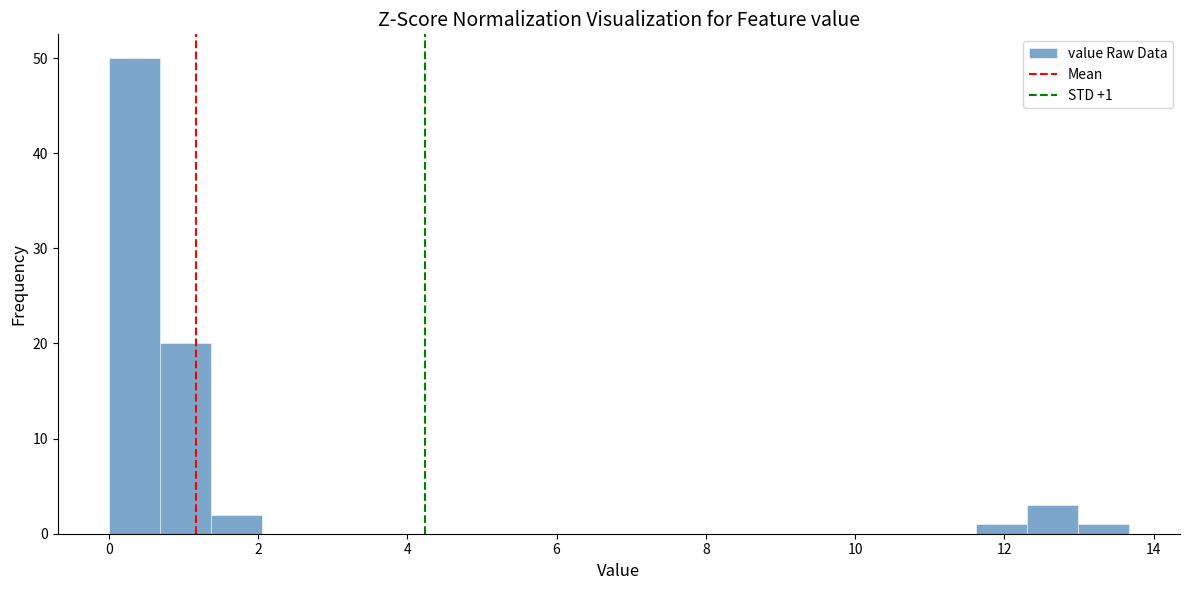

Read against the x-axis, roughly where is the centre of the tallest bar?

0.4